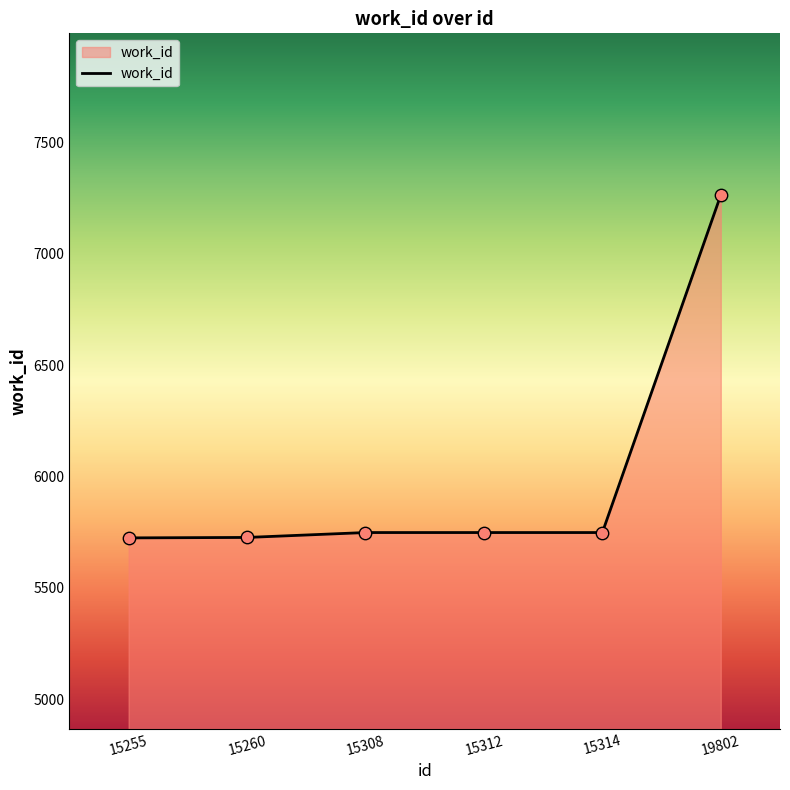

Which has a higher value, 19802 or 15312?

19802